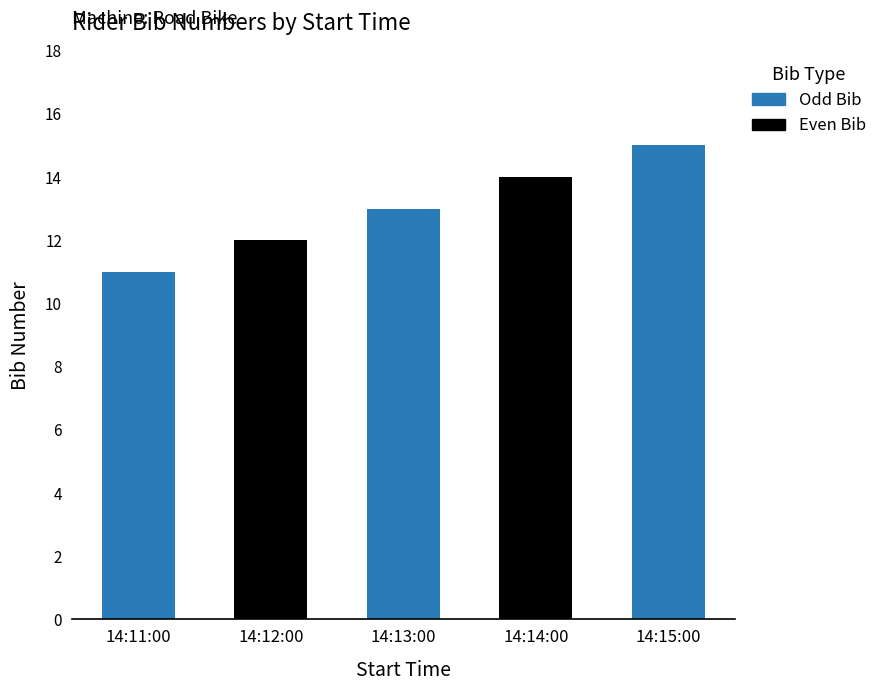

What is the greatest value displayed?

15